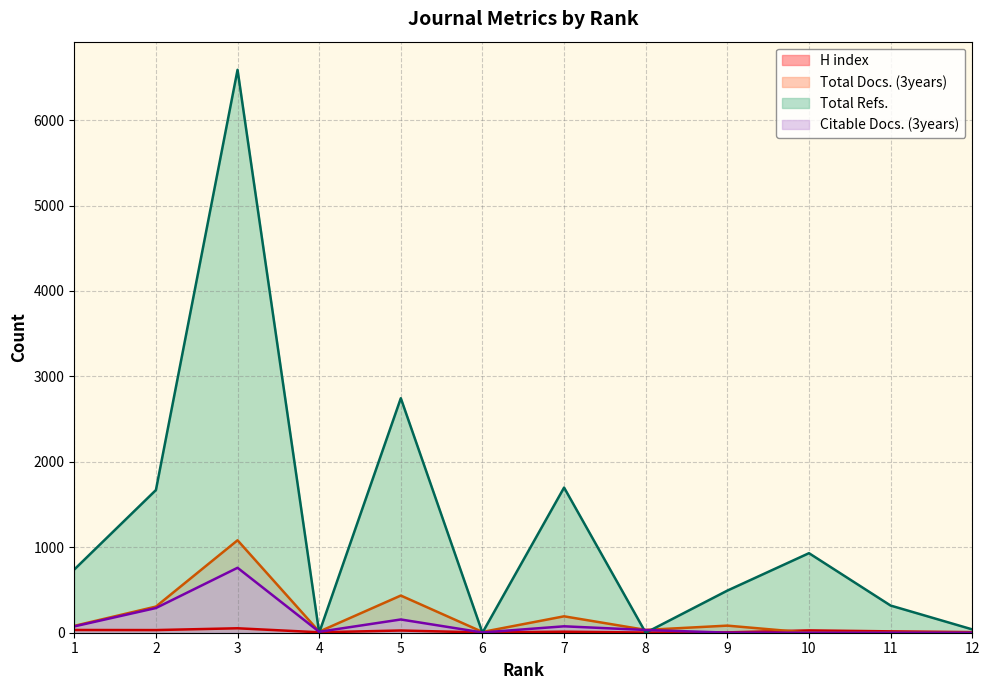

True or false: H index has a value of 7 at 12.

True